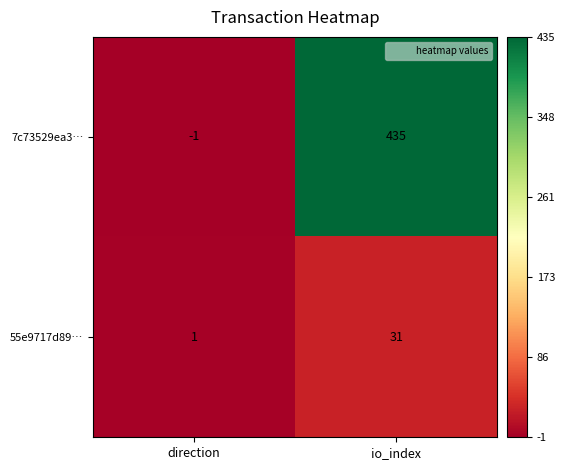

Rank the series by their maximum value, from highest to lowest.

7c73529ea3…, 55e9717d89…